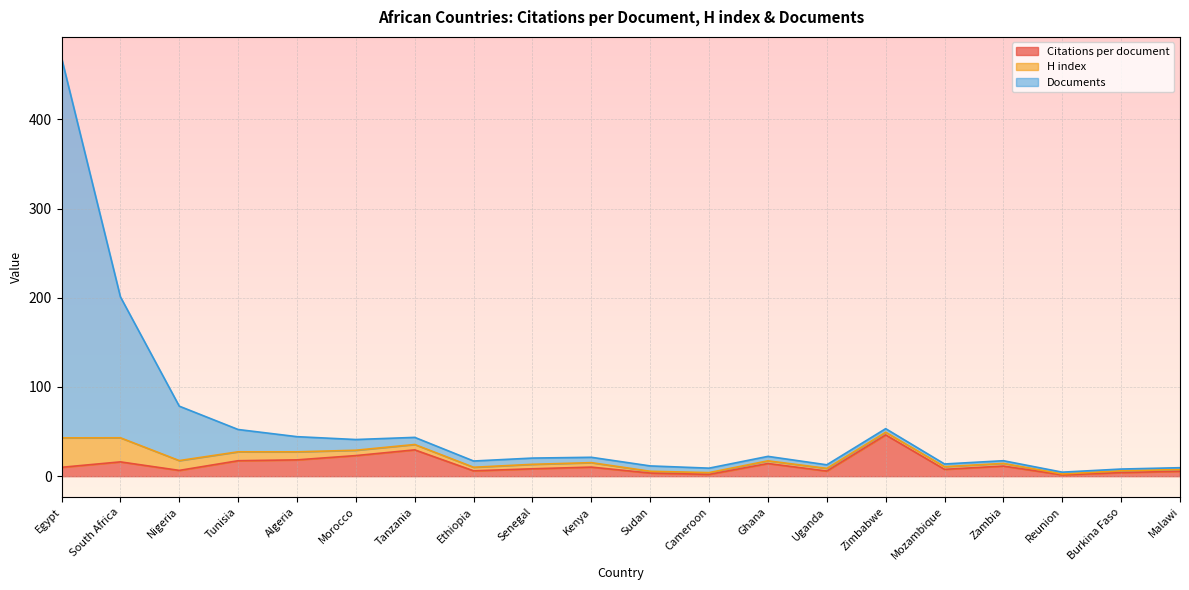

Is it true that Documents equals 43.5 at Tanzania?

True